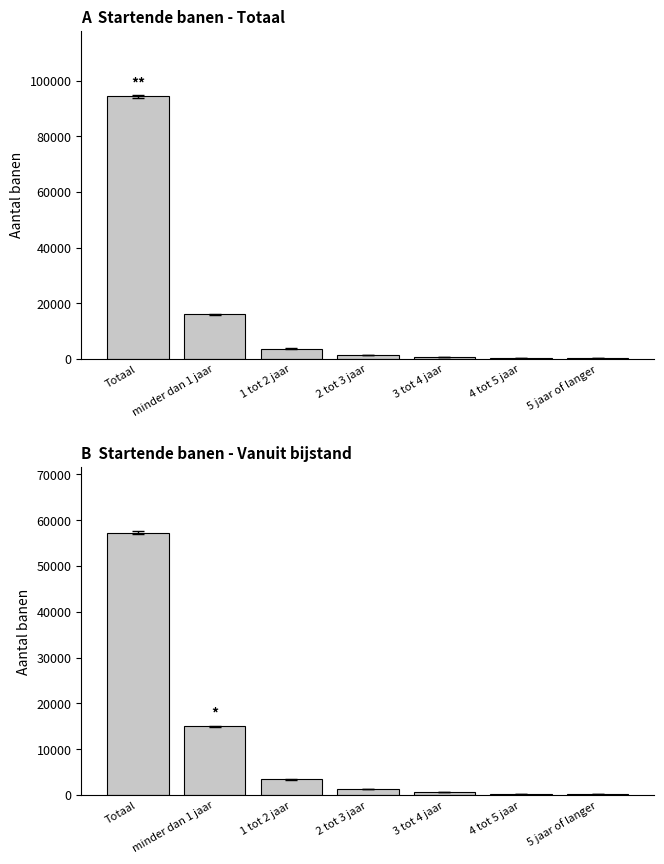

What is the difference between the Vanuit algemene bijstand values at minder dan 1 jaar and 2 tot 3 jaar?

13700